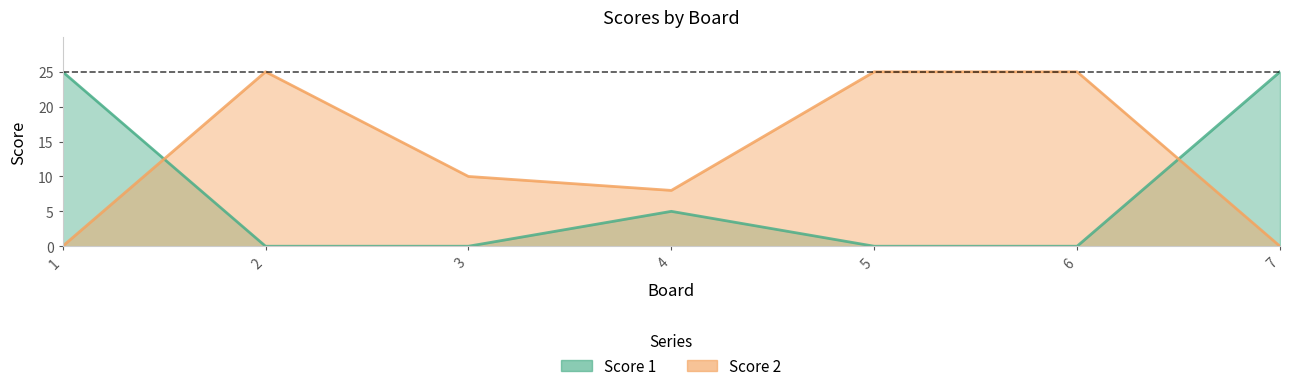

At which label is Score 1 closest to 12?

4